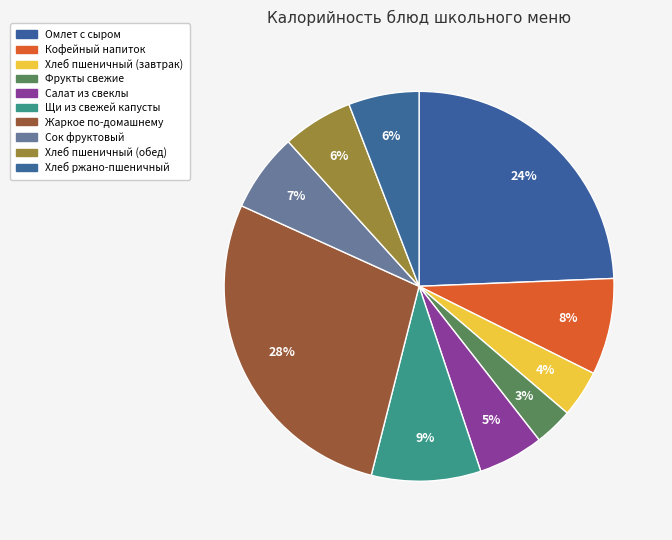

To the nearest percent, what is the combined percentage of Хлеб пшеничный (завтрак) and Хлеб ржано-пшеничный?

10%